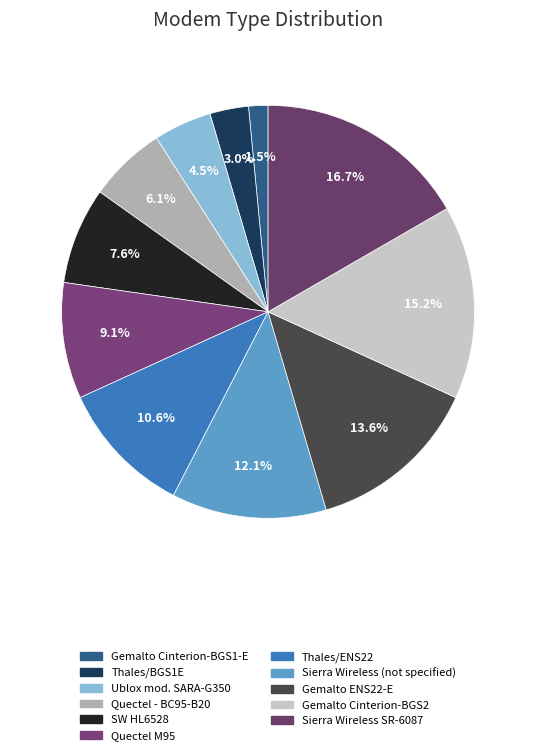

Is it true that Quectel - BC95-B20 is 6% of the pie?

True